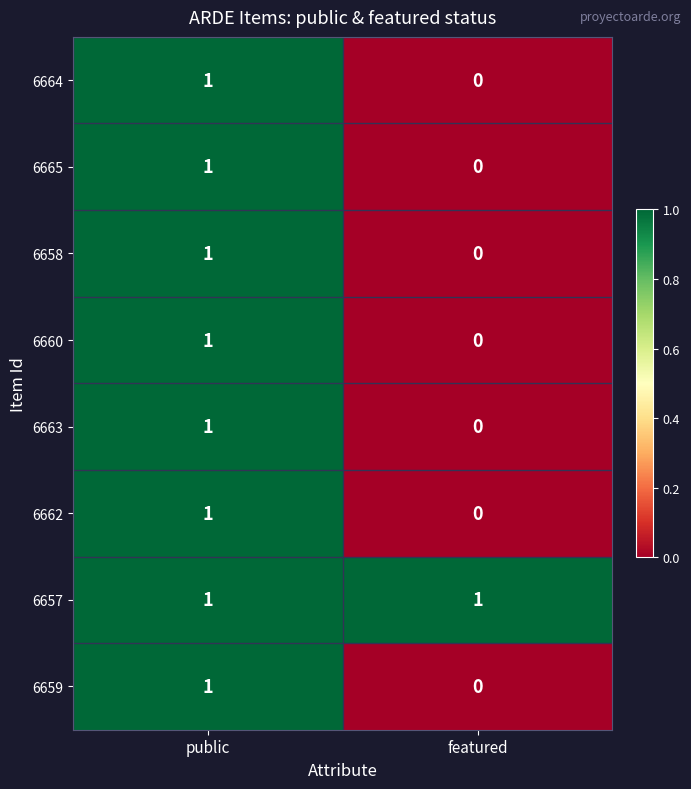

Which series has the largest total across all categories?

6657